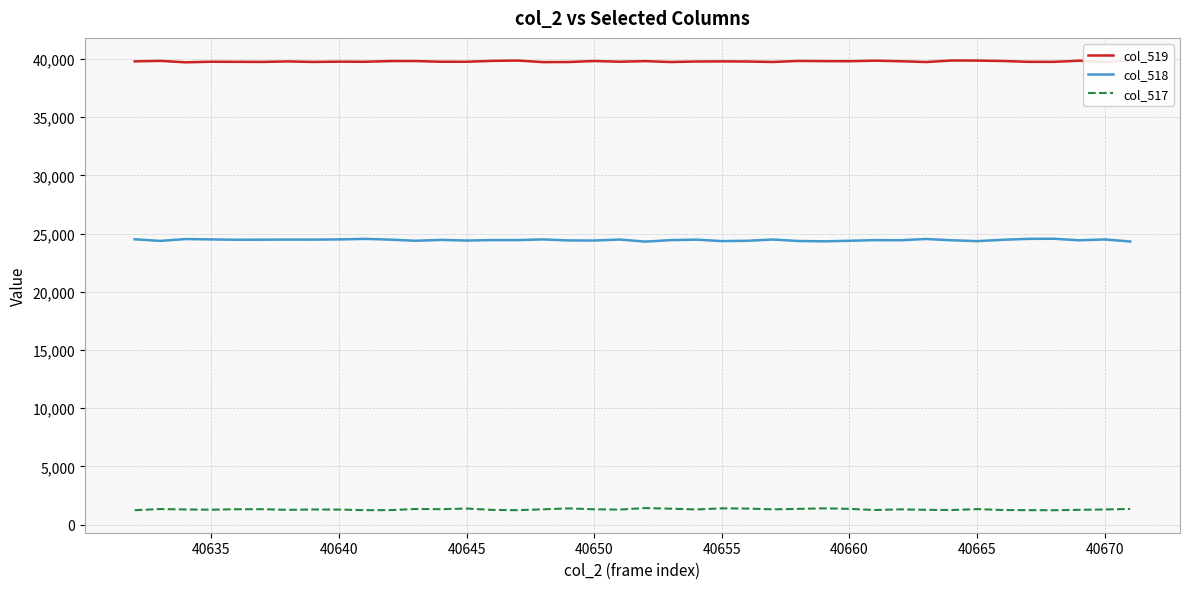

What is the maximum value for col_517?

1422